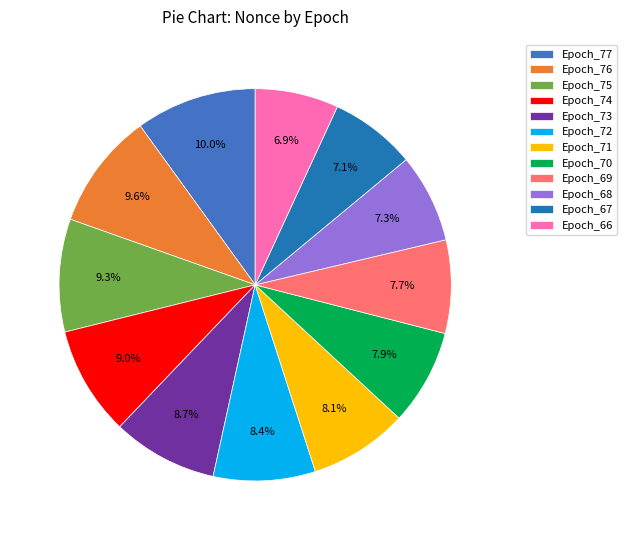

What portion of the pie excludes Epoch_76?

90.4%